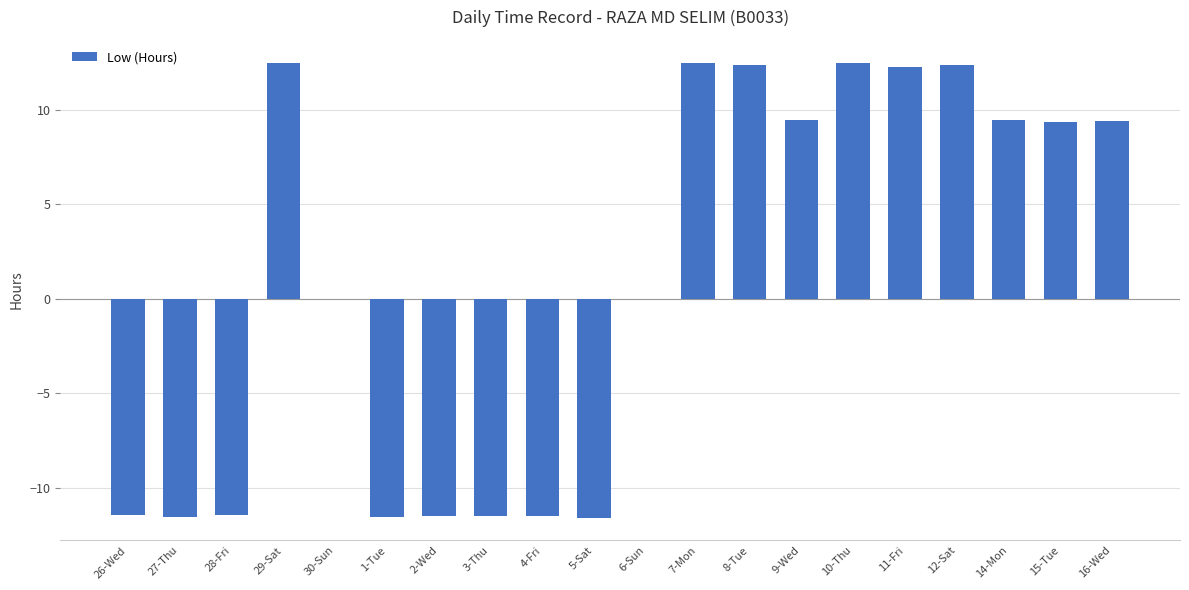

What is the greatest value displayed?

12.5